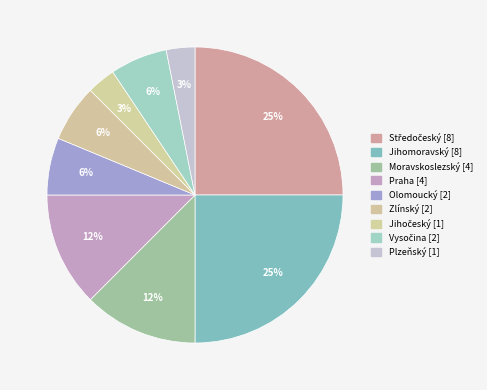

To the nearest percent, what portion does Plzeňský represent?

3%